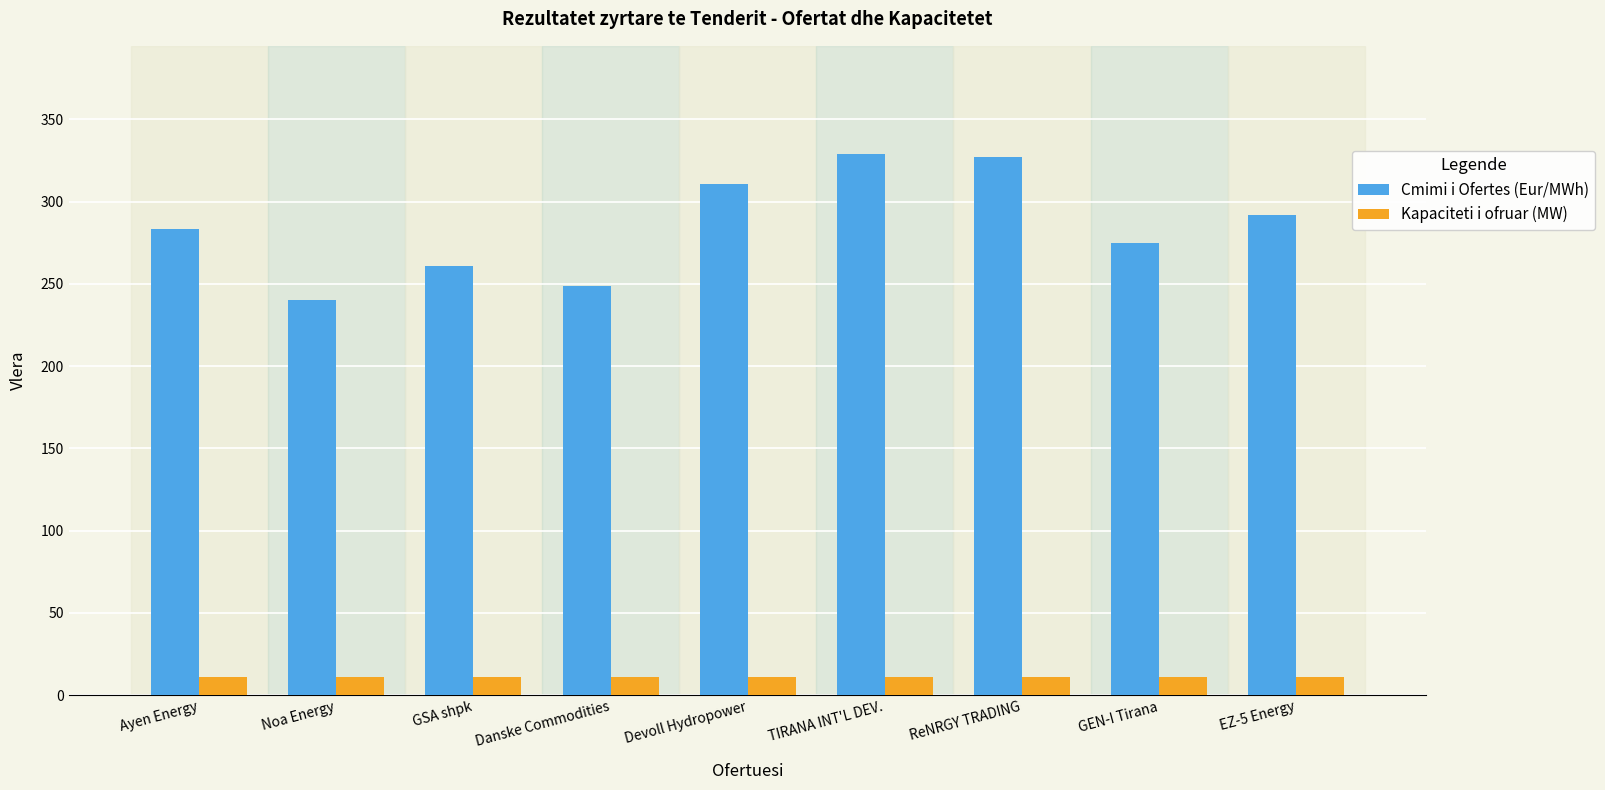

What is the approximate value of Kapaciteti i ofruar (MW) at Ayen Energy?

11.0